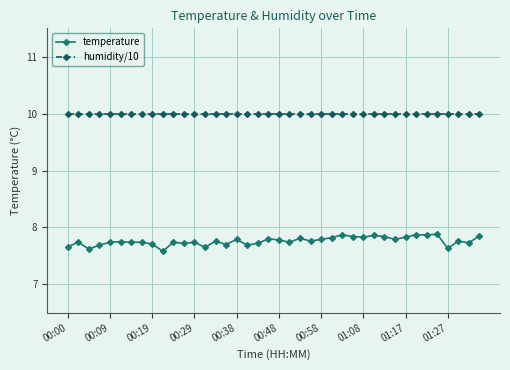

At how many categories does at least one series exceed 8?

40